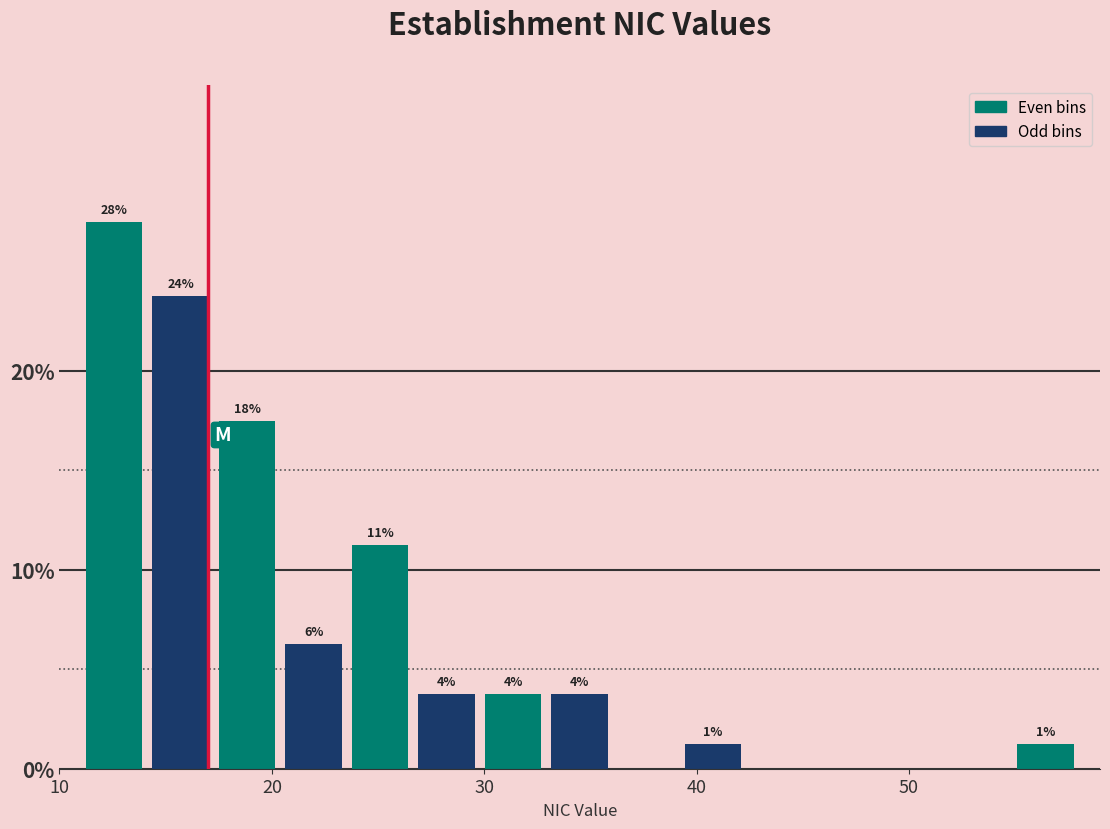

Around what value on the x-axis is the tallest bar? Give the approximate position of its centre, as read against the axis.

13